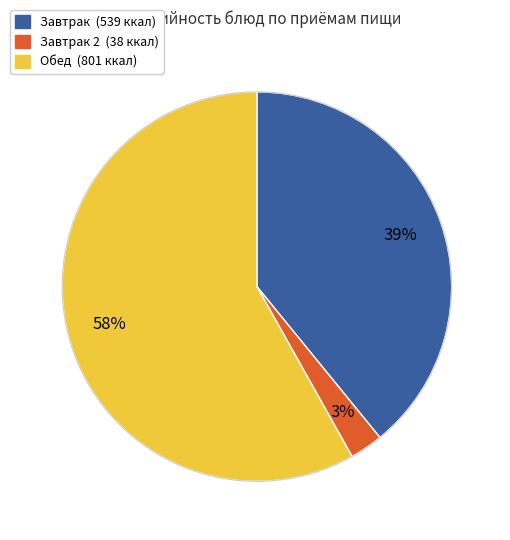

How many segments does this pie chart have?

3